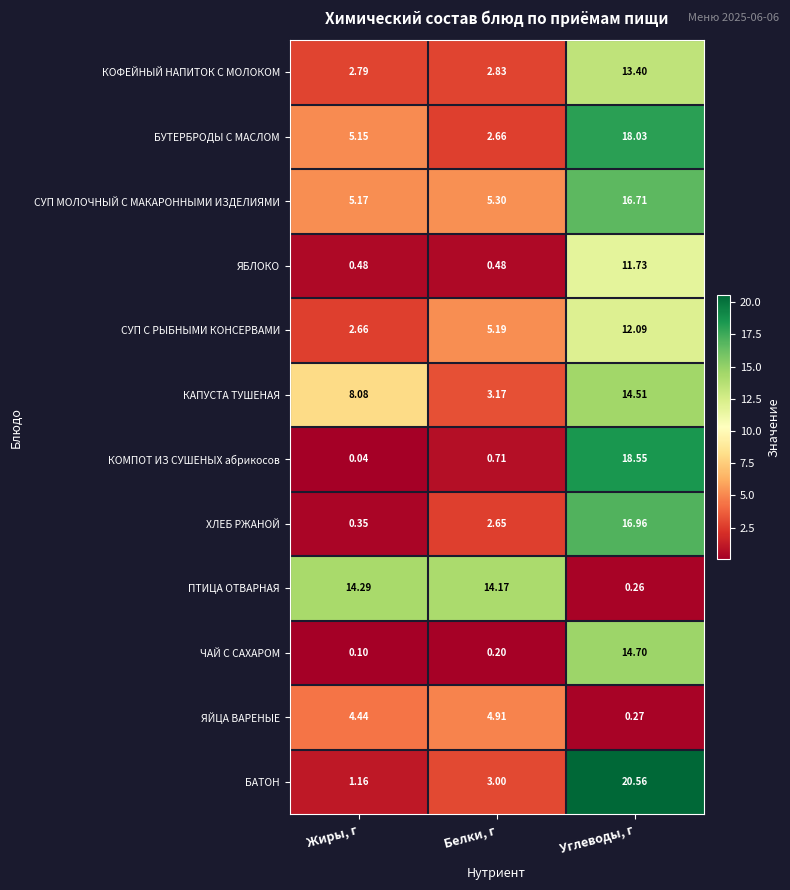

Rank the series by their maximum value, from lowest to highest.

ЯЙЦА ВАРЕНЫЕ, ЯБЛОКО, СУП С РЫБНЫМИ КОНСЕРВАМИ, КОФЕЙНЫЙ НАПИТОК С МОЛОКОМ, ПТИЦА ОТВАРНАЯ, КАПУСТА ТУШЕНАЯ, ЧАЙ С САХАРОМ, СУП МОЛОЧНЫЙ С МАКАРОННЫМИ ИЗДЕЛИЯМИ, ХЛЕБ РЖАНОЙ, БУТЕРБРОДЫ С МАСЛОМ, КОМПОТ ИЗ СУШЕНЫХ абрикосов, БАТОН